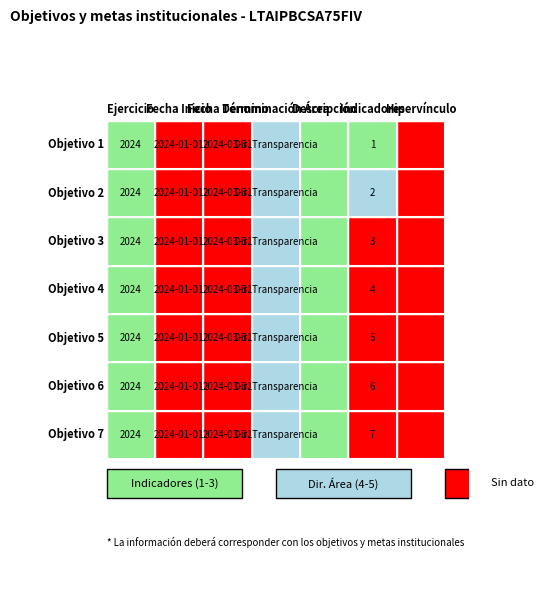

How many data points does each series have?

7